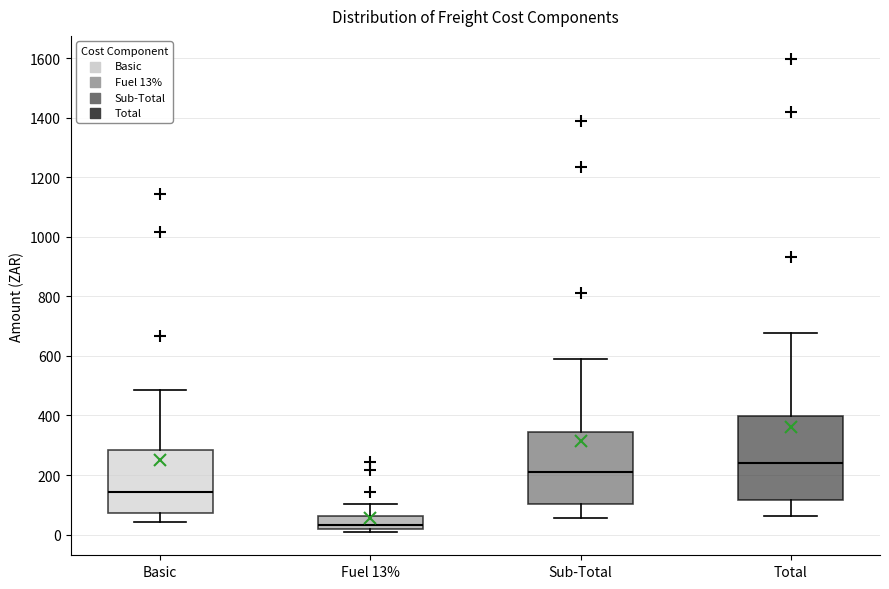

Which box is the tallest, from its lower edge to its upper edge?

Total